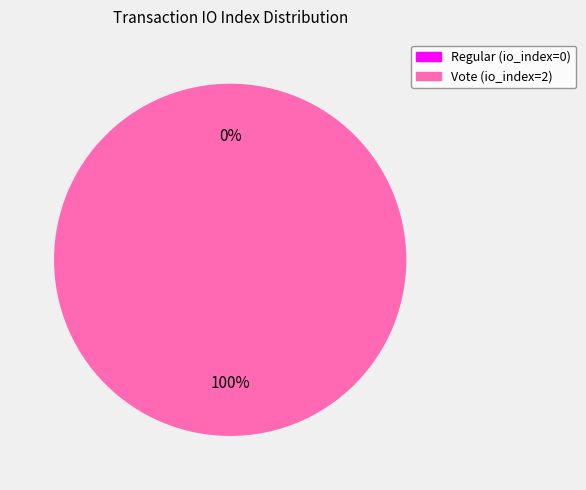

What percentage is NOT represented by Regular (io_index=0)?

100.0%